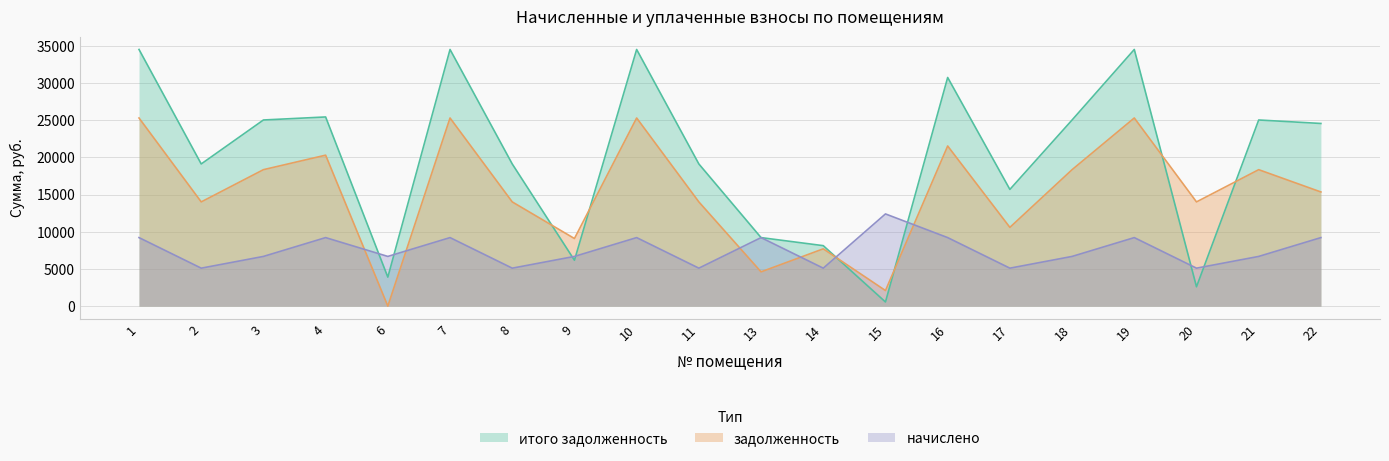

Which series has the widest spread of values?

итого задолженность